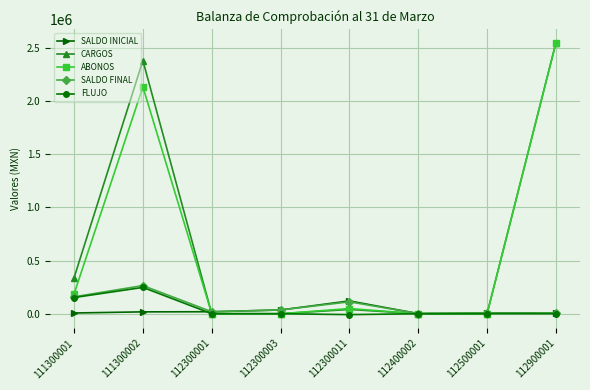

How many lines are shown in the chart?

5